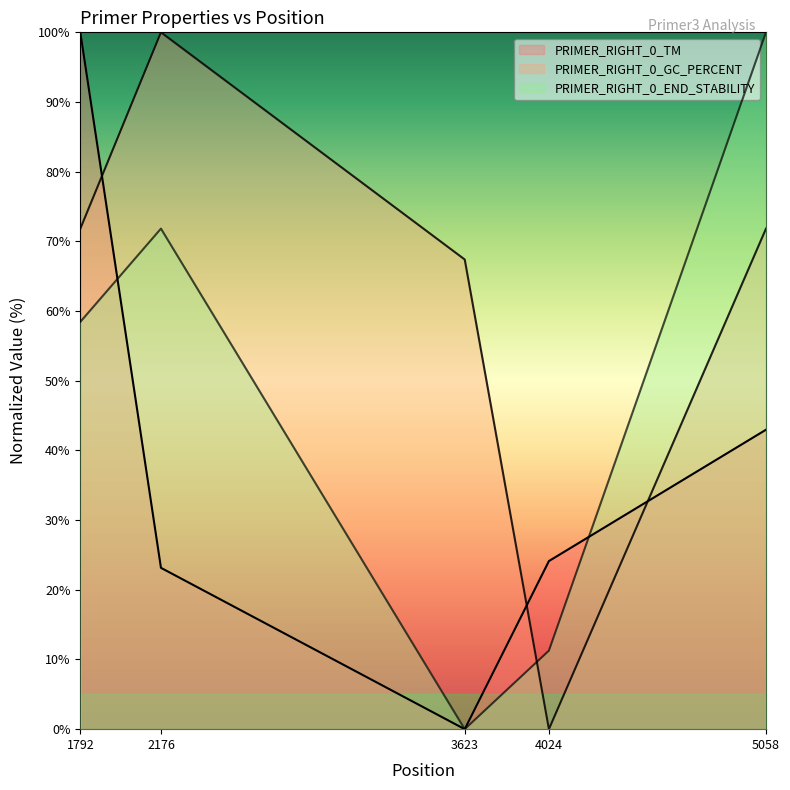

The PRIMER_RIGHT_0_TM series shows 13.1 at 2176. True or false?

False